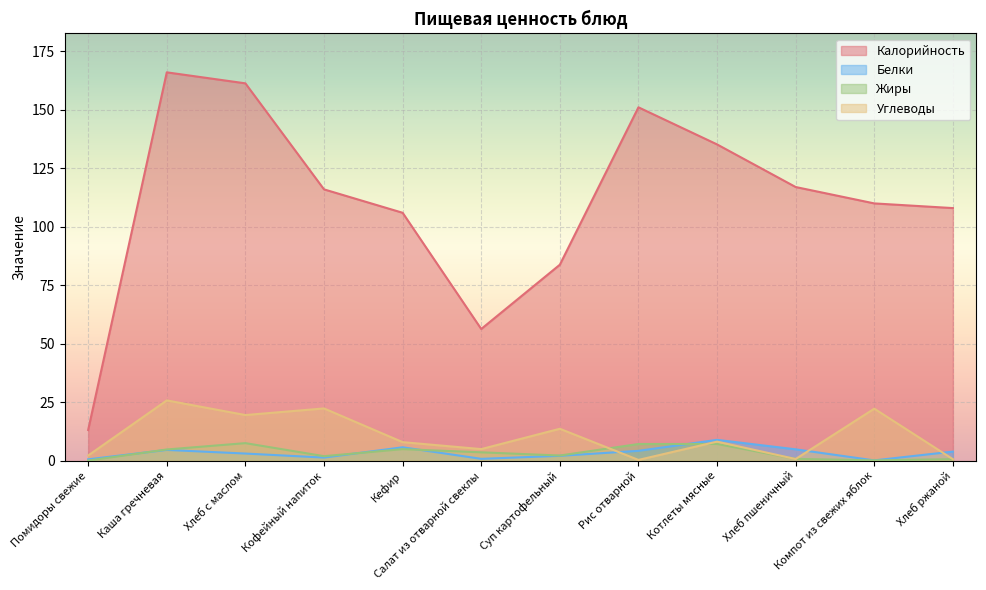

What is the difference between the Белки values at Кофейный напиток and Хлеб ржаной?

2.6